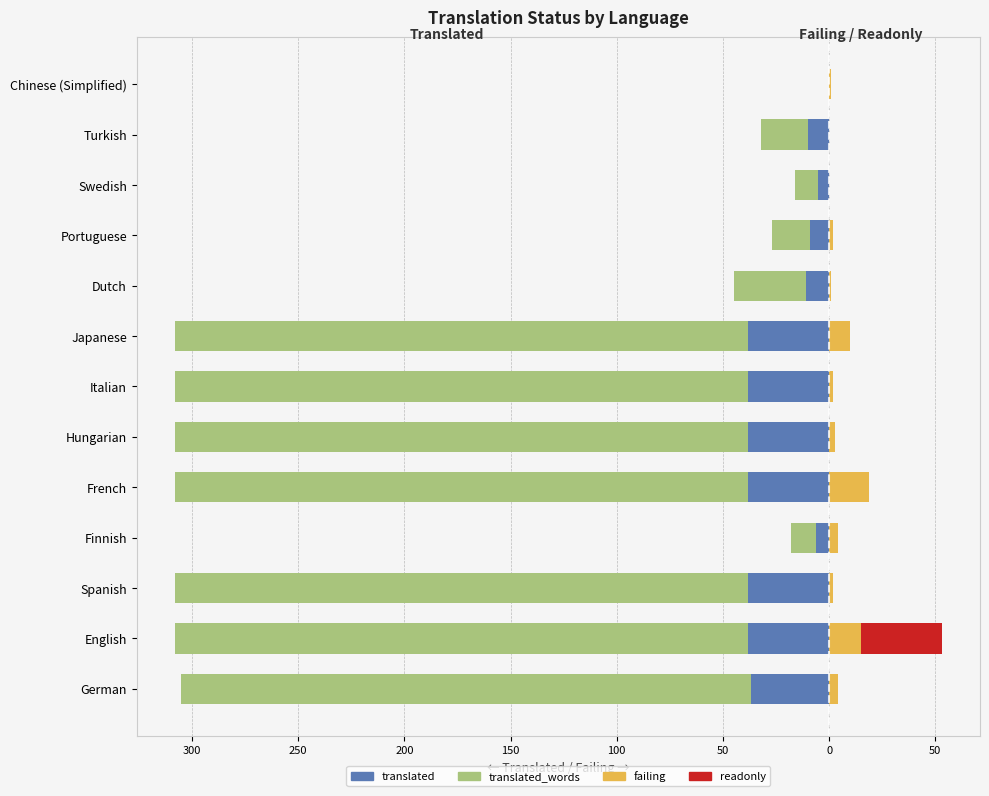

Between Chinese (Simplified) and Turkish, which is larger?

Chinese (Simplified)